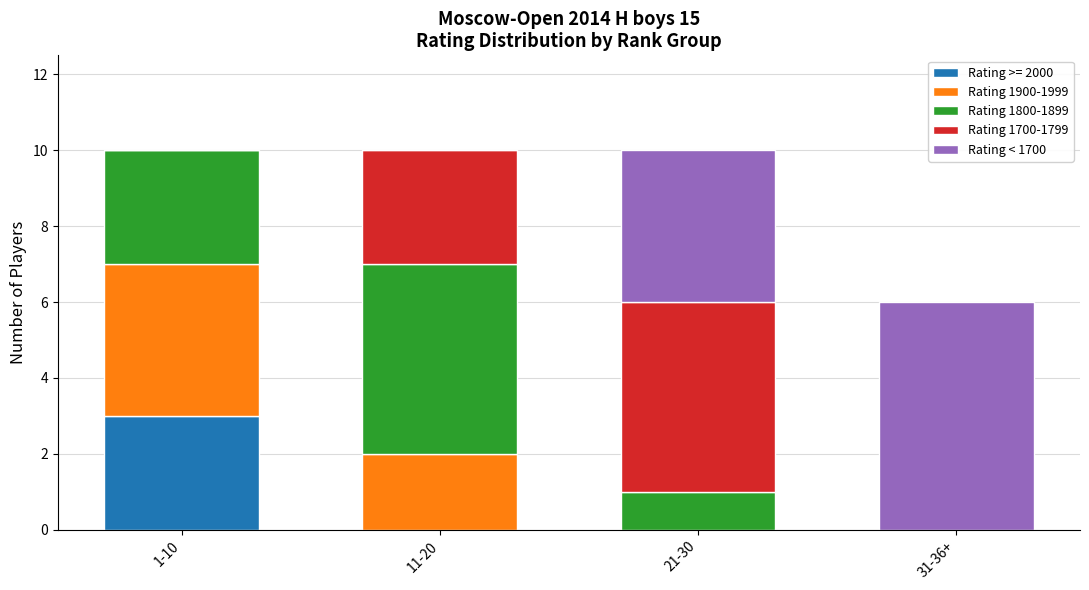

What is the sum of all Rating >= 2000 values?

3